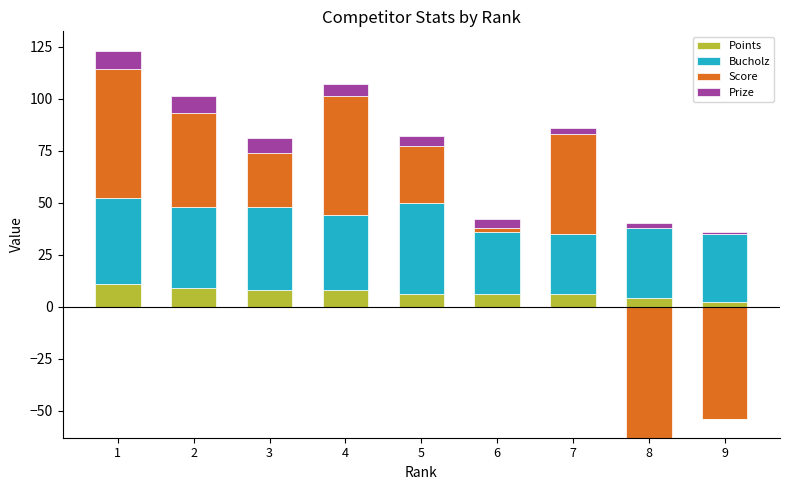

Which category has the lowest value across all series?

8